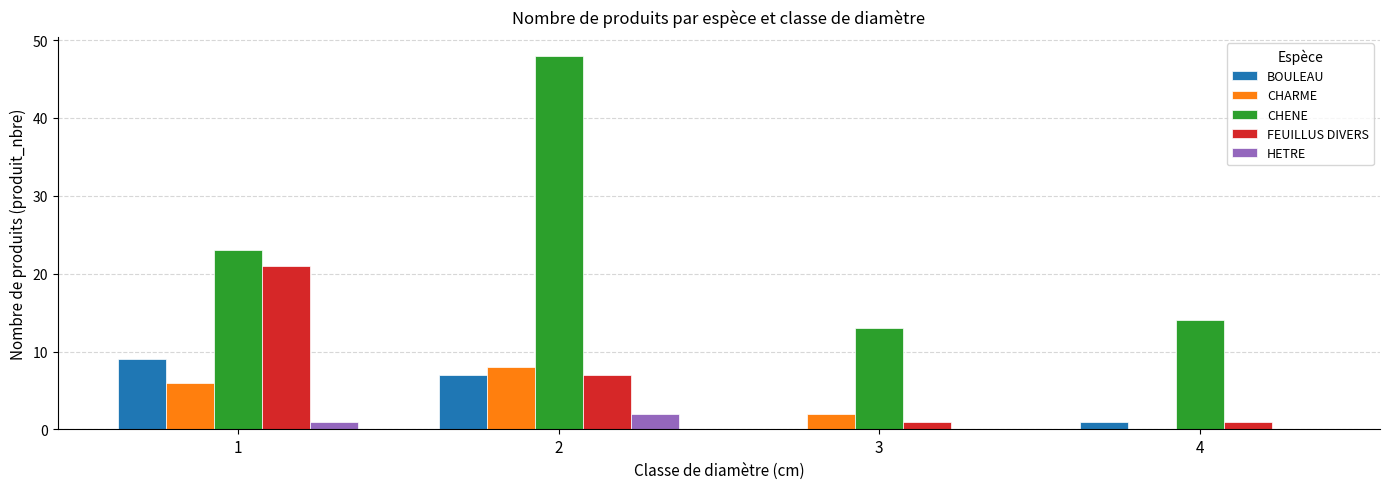

Which series changed the most between 2 and 3?

CHENE